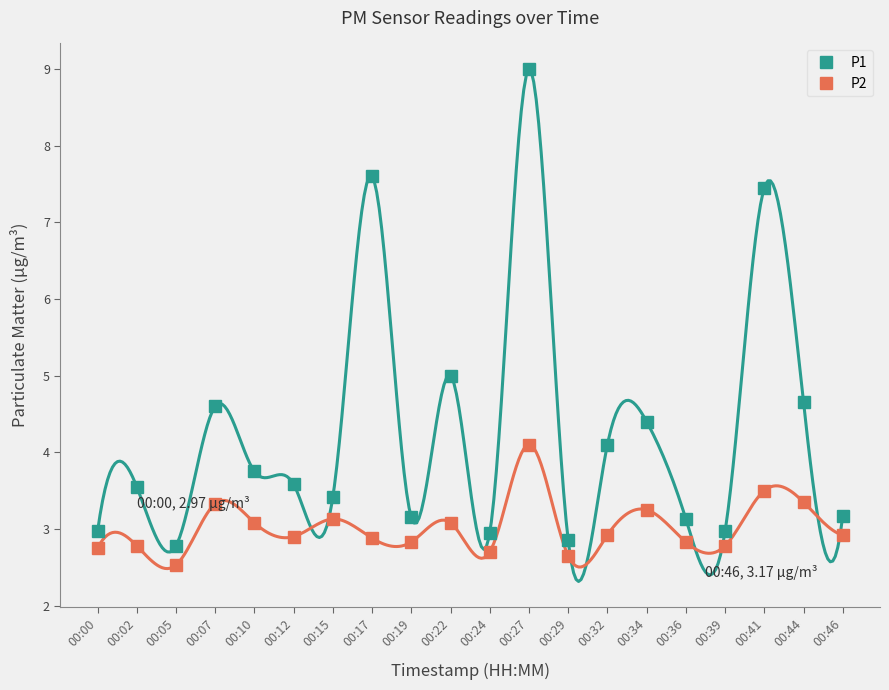

How many categories are shown in the chart?

20